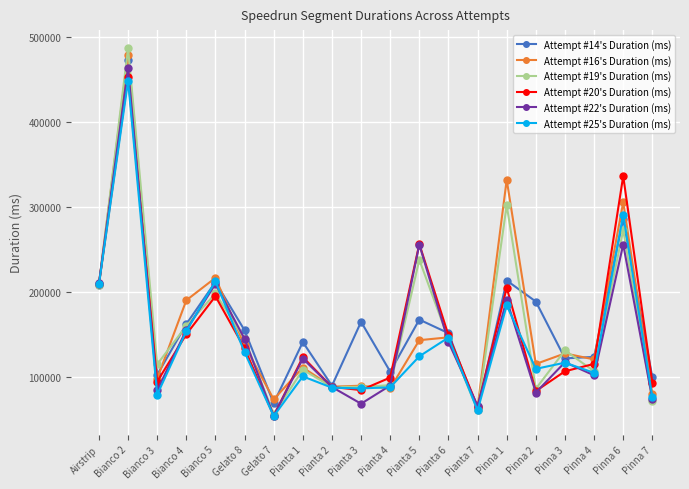

What is the value of the Attempt #22's Duration (ms) point at the 16th from the left?

81740